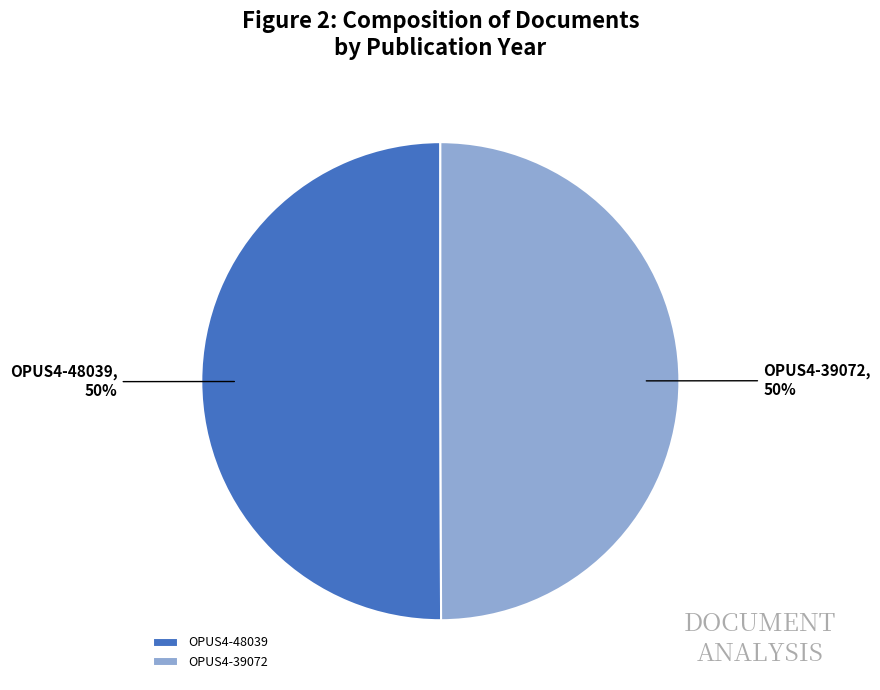

To the nearest percent, what portion does OPUS4-39072 represent?

50%